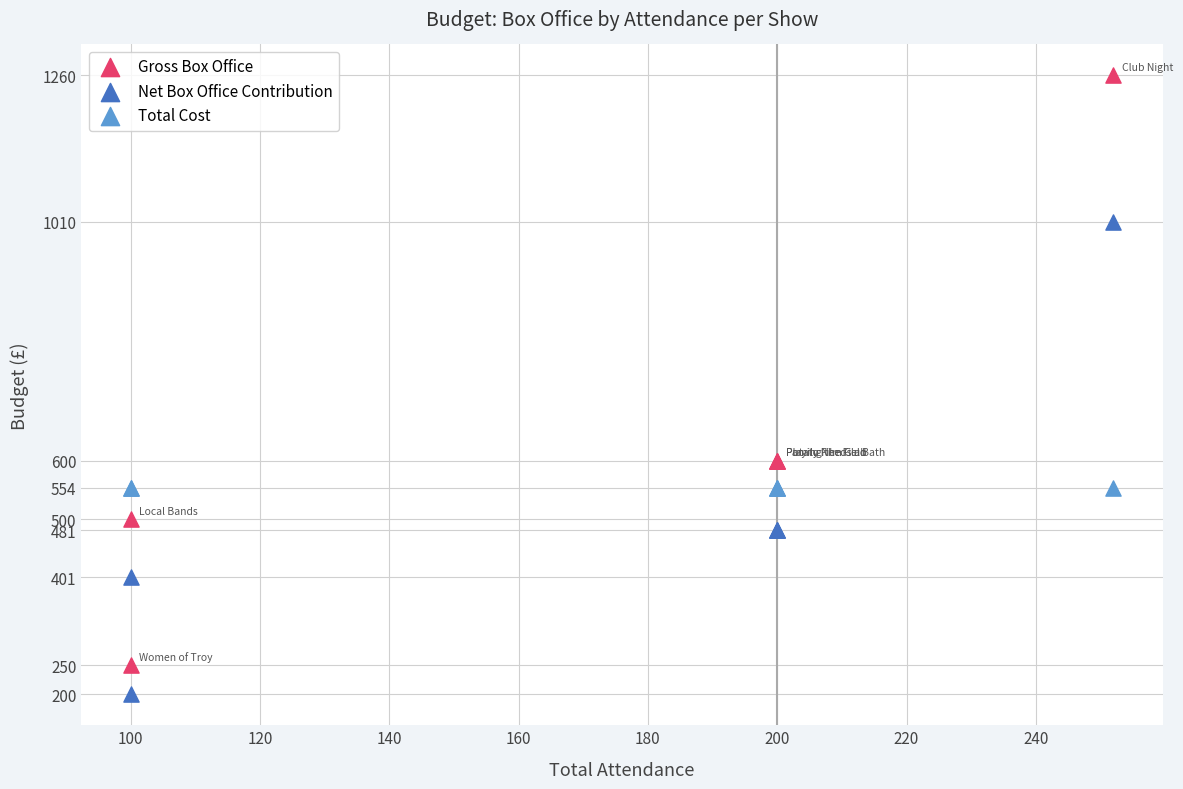

Which series reaches the maximum Y coordinate?

Gross Box Office